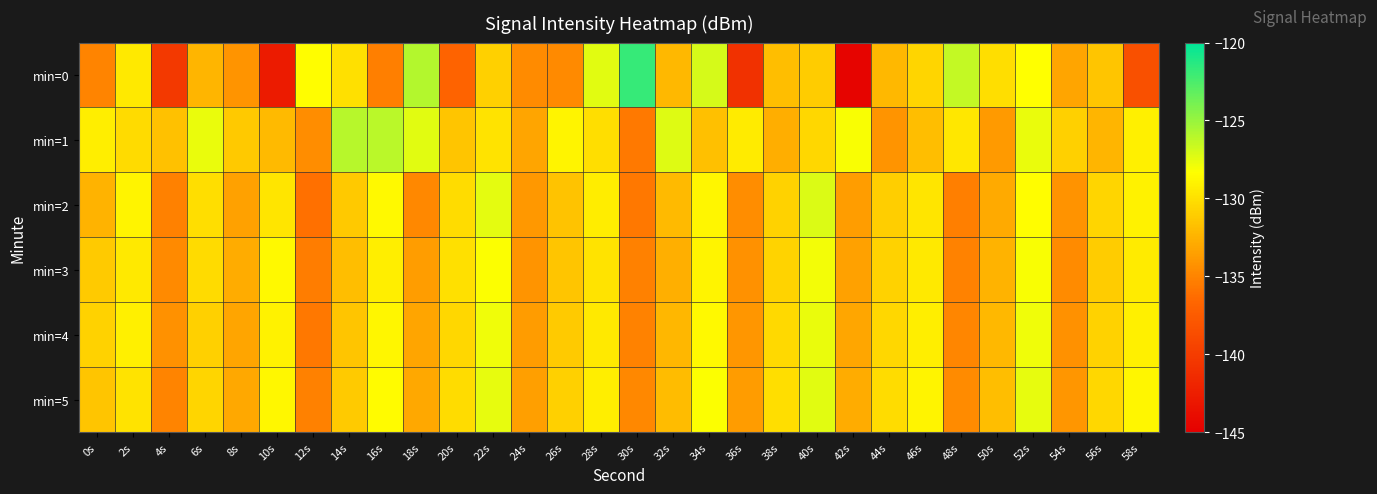

Reading left to right, extract all data points from this chart.

min=0: 0s=-135.0	2s=-129.5	4s=-140.3	6s=-132.4	8s=-134.1	10s=-142.7	12s=-128.5	14s=-130.0	16s=-135.3	18s=-125.9	20s=-136.8	22s=-130.9	24s=-134.6	26s=-134.7	28s=-127.4	30s=-121.8	32s=-132.1	34s=-127.0	36s=-141.0	38s=-131.8	40s=-131.1	42s=-144.6	44s=-132.1	46s=-130.6	48s=-126.4	50s=-130.1	52s=-128.4	54s=-133.2	56s=-131.5	58s=-138.4
min=1: 0s=-129.2	2s=-130.3	4s=-131.7	6s=-127.7	8s=-131.3	10s=-132.1	12s=-134.5	14s=-126.0	16s=-126.1	18s=-127.4	20s=-131.5	22s=-129.8	24s=-133.2	26s=-128.9	28s=-130.1	30s=-135.6	32s=-127.3	34s=-131.8	36s=-129.4	38s=-132.7	40s=-130.5	42s=-128.2	44s=-134.1	46s=-131.9	48s=-129.6	50s=-133.8	52s=-127.7	54s=-130.9	56s=-132.4	58s=-129.1
min=2: 0s=-132.5	2s=-128.9	4s=-135.2	6s=-130.1	8s=-133.4	10s=-129.7	12s=-136.1	14s=-131.3	16s=-128.6	18s=-134.8	20s=-130.2	22s=-127.5	24s=-133.9	26s=-131.6	28s=-129.3	30s=-135.7	32s=-132.1	34s=-128.8	36s=-134.5	38s=-130.8	40s=-127.2	42s=-133.6	44s=-131.0	46s=-129.7	48s=-135.3	50s=-132.9	52s=-128.4	54s=-134.2	56s=-130.6	58s=-129.0
min=3: 0s=-131.2	2s=-129.5	4s=-134.7	6s=-130.3	8s=-132.8	10s=-128.6	12s=-135.4	14s=-131.9	16s=-129.2	18s=-133.6	20s=-130.0	22s=-128.3	24s=-134.1	26s=-131.5	28s=-129.8	30s=-135.2	32s=-132.6	34s=-128.9	36s=-134.3	38s=-130.7	40s=-128.0	42s=-133.4	44s=-130.8	46s=-129.5	48s=-135.1	50s=-132.5	52s=-128.2	54s=-134.6	56s=-131.1	58s=-129.4
min=4: 0s=-130.8	2s=-129.1	4s=-134.3	6s=-130.9	8s=-133.2	10s=-129.0	12s=-135.7	14s=-131.5	16s=-128.8	18s=-133.2	20s=-130.5	22s=-127.9	24s=-133.7	26s=-131.2	28s=-129.5	30s=-135.1	32s=-132.3	34s=-128.6	36s=-134.0	38s=-130.4	40s=-127.7	42s=-133.1	44s=-130.5	46s=-129.2	48s=-134.9	50s=-132.2	52s=-127.9	54s=-134.3	56s=-130.8	58s=-129.1
min=5: 0s=-131.5	2s=-129.8	4s=-135.0	6s=-130.6	8s=-133.0	10s=-128.7	12s=-135.2	14s=-131.2	16s=-128.5	18s=-133.0	20s=-130.2	22s=-127.6	24s=-133.5	26s=-130.9	28s=-129.2	30s=-134.8	32s=-132.0	34s=-128.3	36s=-133.7	38s=-130.1	40s=-127.4	42s=-132.8	44s=-130.2	46s=-128.9	48s=-134.6	50s=-131.9	52s=-127.6	54s=-134.0	56s=-130.5	58s=-128.8